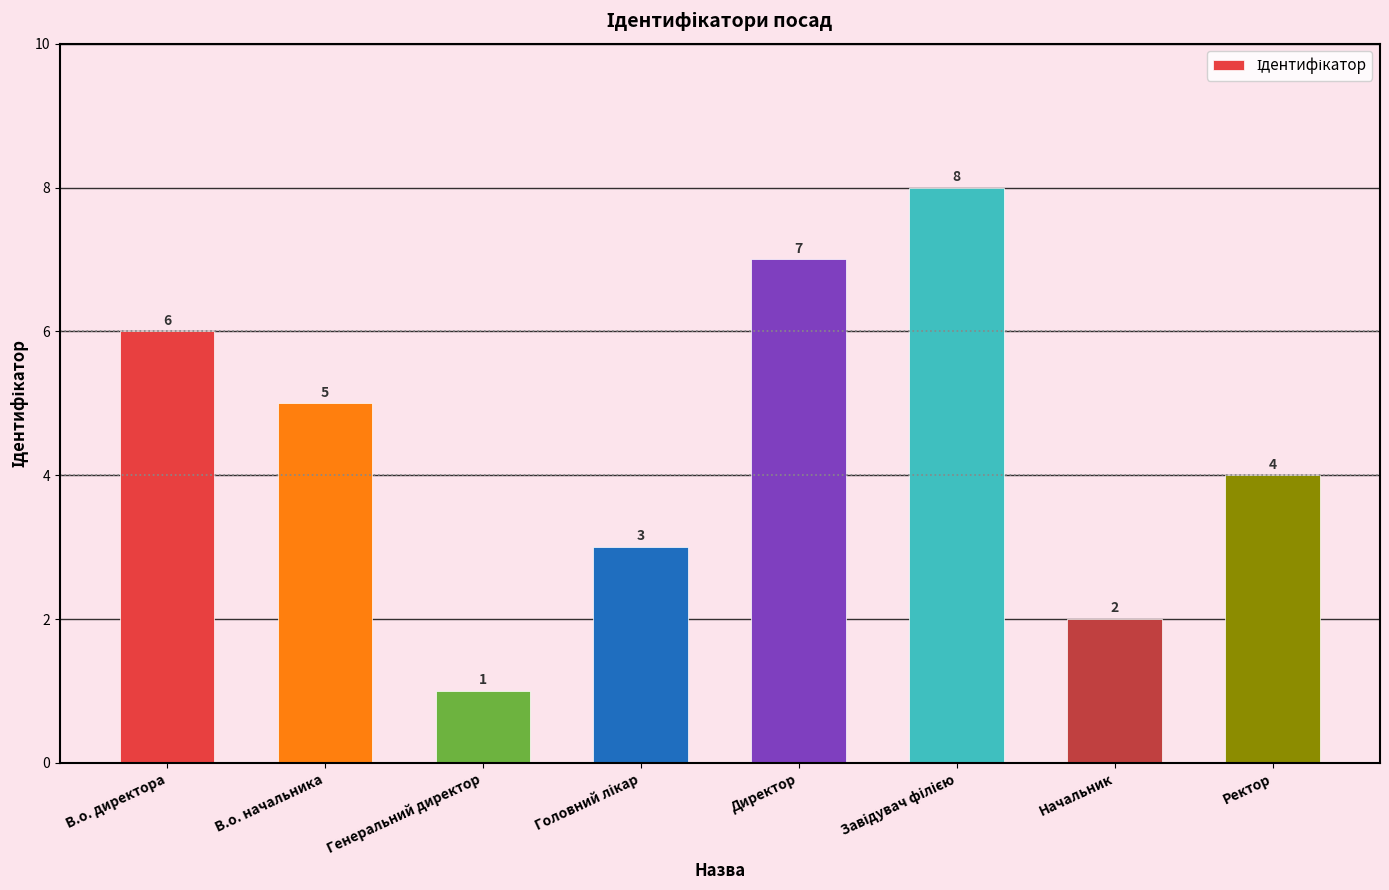

What is the minimum value shown in the chart?

1